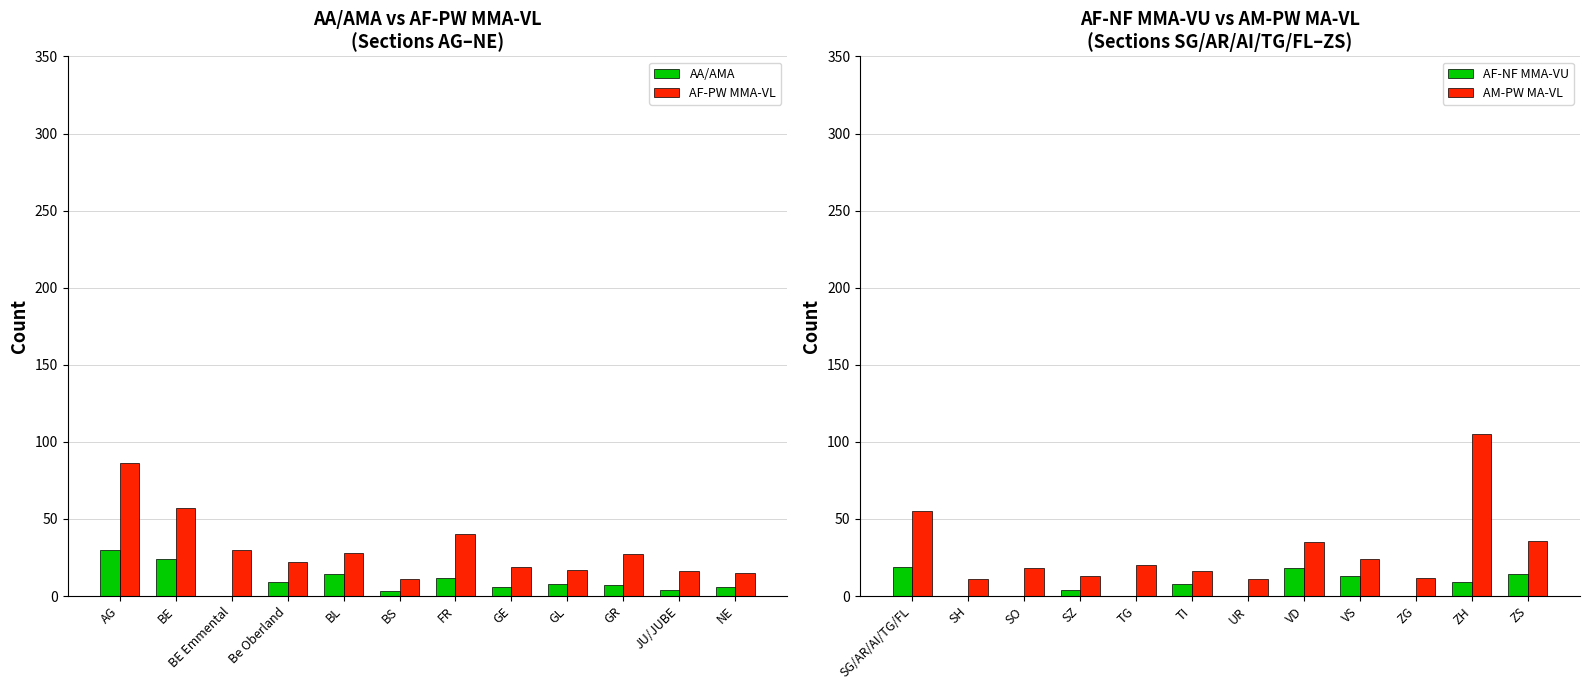

The AM-PW MA-VL series shows 11 at UR. True or false?

True